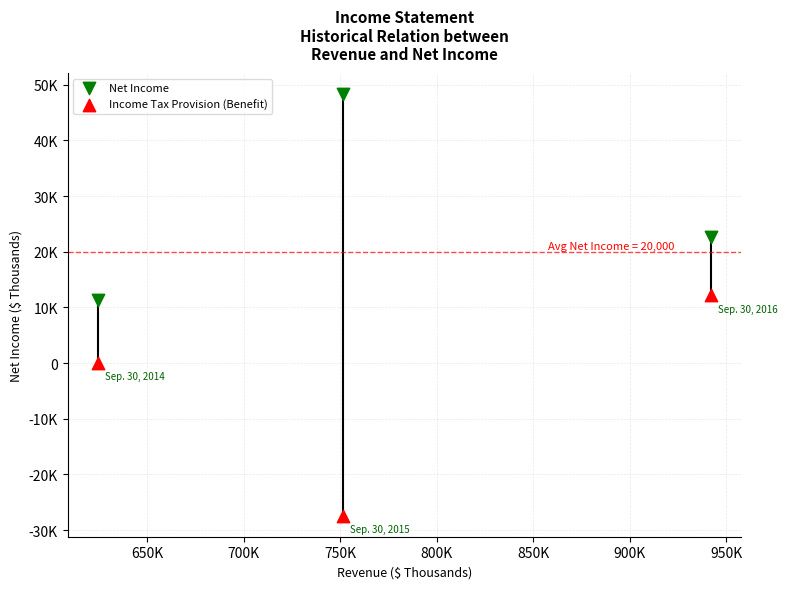

Which series contains the highest Y value?

Net Income